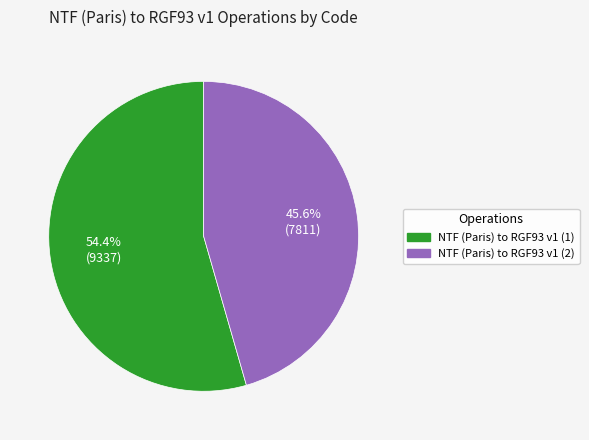

Rank the categories by value from lowest to highest.

NTF (Paris) to RGF93 v1 (2), NTF (Paris) to RGF93 v1 (1)